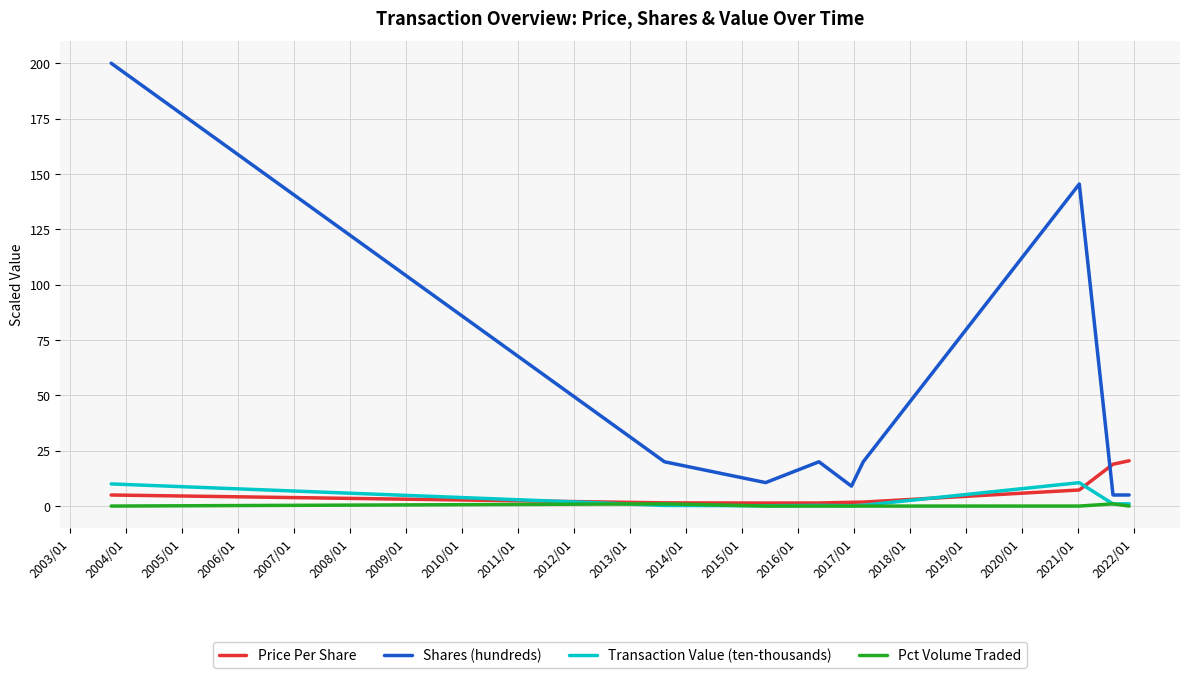

Which series has the largest range (max minus min)?

Shares (hundreds)